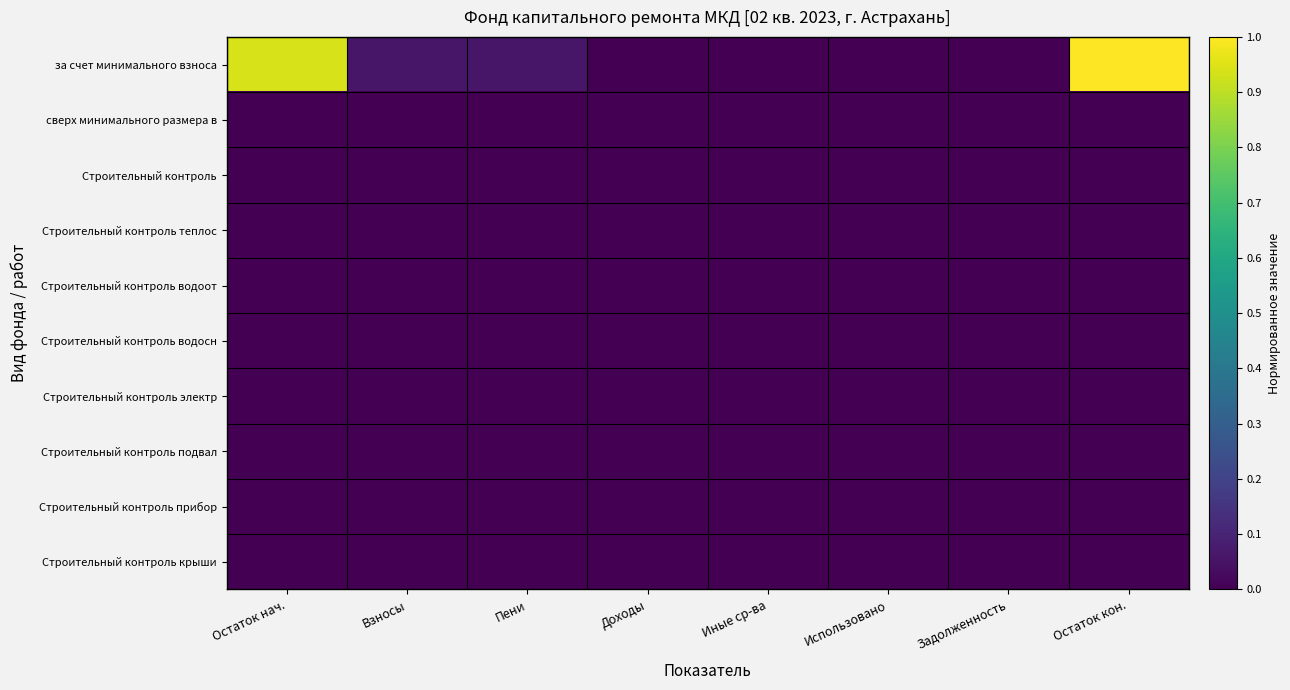

Which has a higher value, Использовано or Взносы?

Взносы